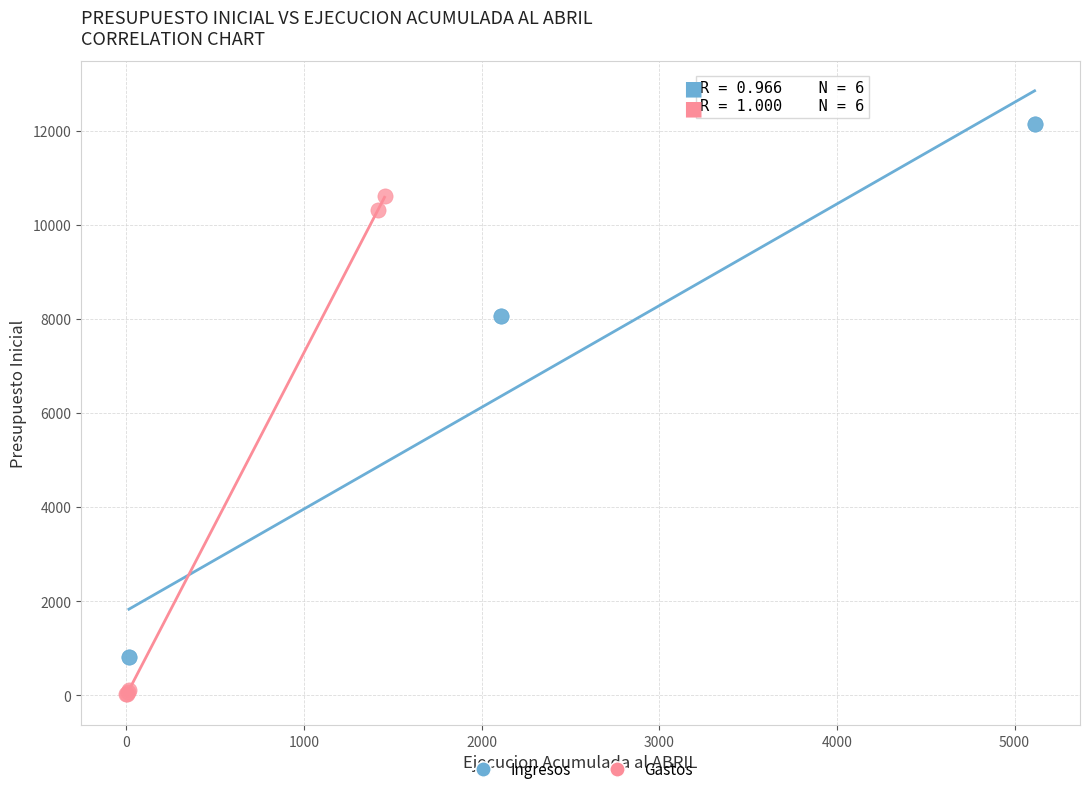

Which series contains the lowest Y value?

Gastos